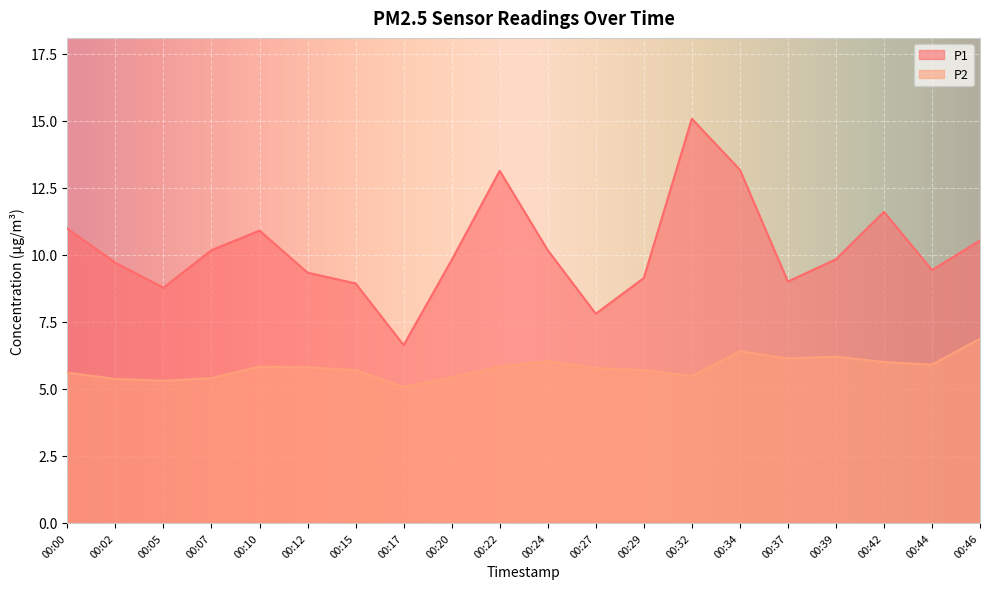

What is the total value across all series at 00:00?

16.6